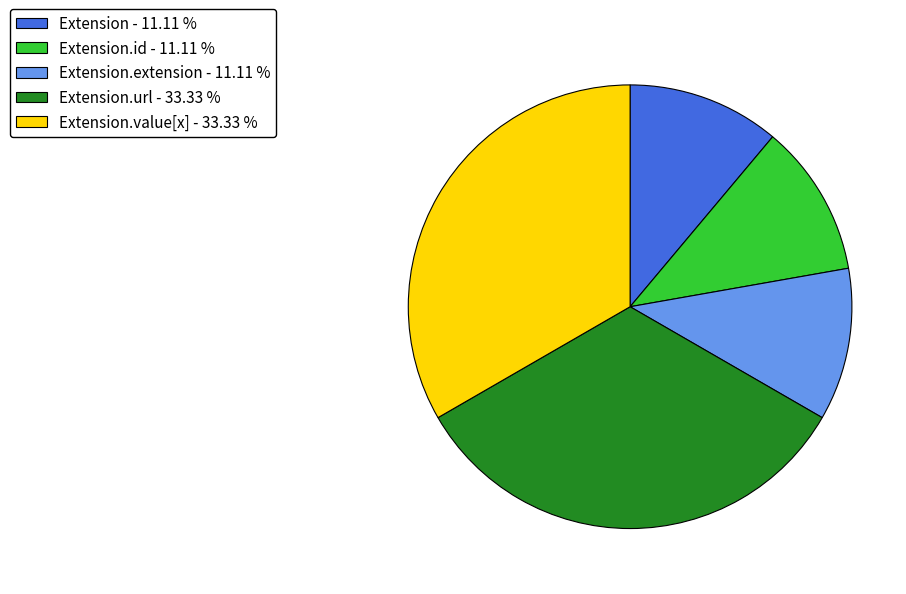

Count the number of slices in the pie.

5